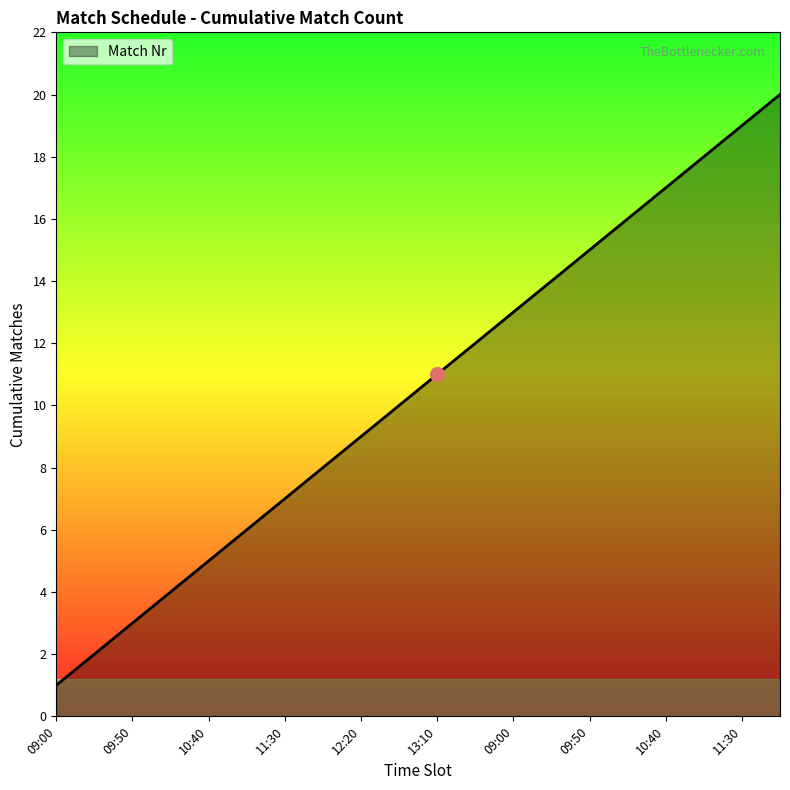

Reading left to right, extract all data points from this chart.

1	2	3	4	5	6	7	8	9	10	11	12	13	14	15	16	17	18	19	20